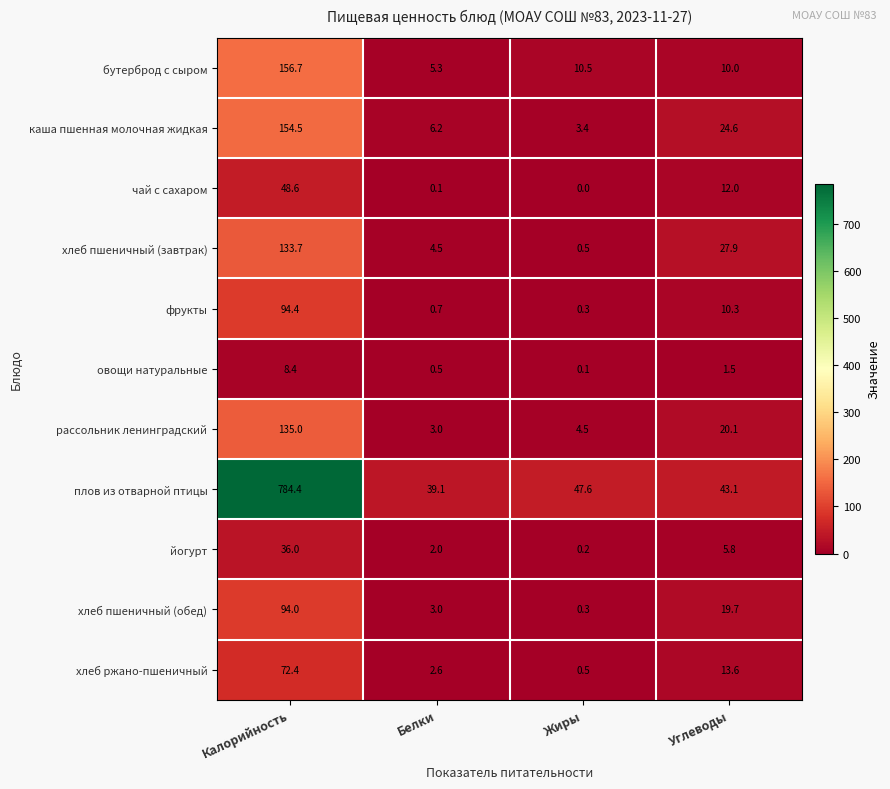

Between Жиры and Углеводы, which series saw the biggest shift?

хлеб пшеничный (завтрак)